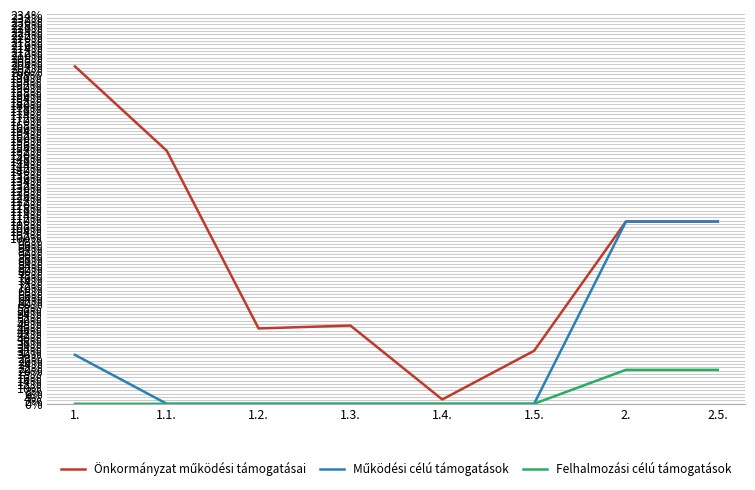

True or false: Önkormányzat működési támogatásai has more than 0 points higher than both neighbors.

True